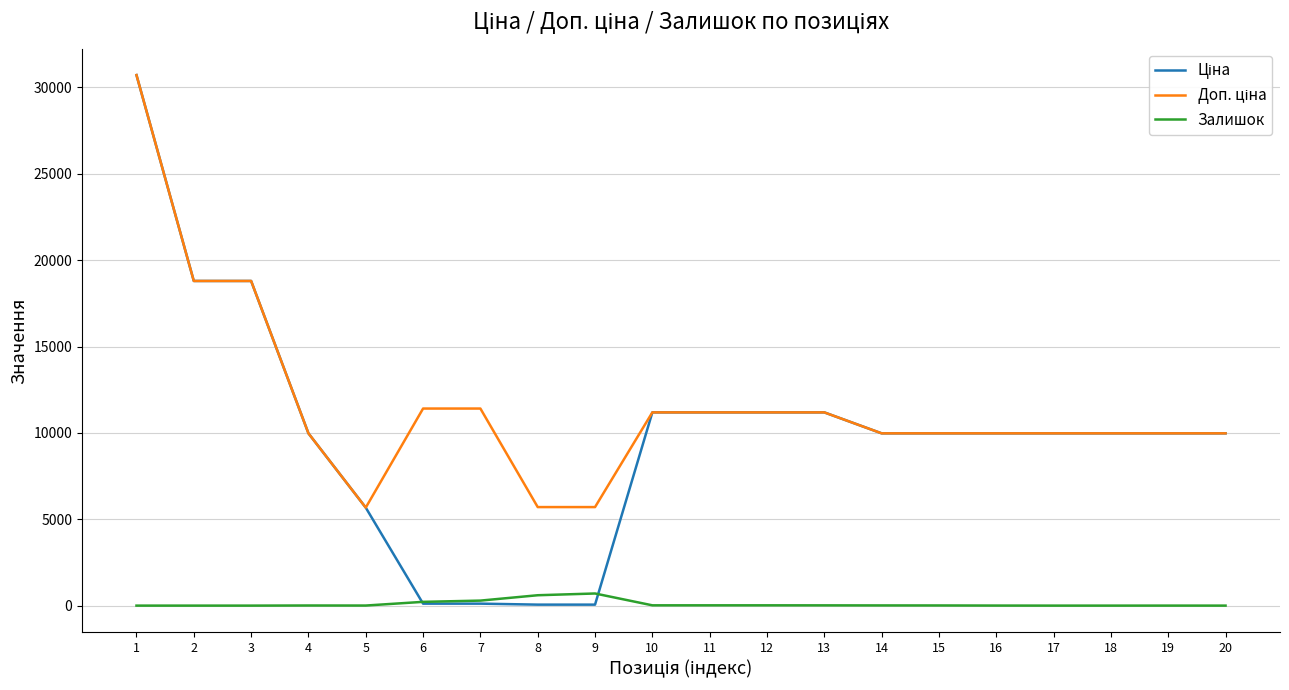

What is the sum of all Доп. ціна values?

232767.1